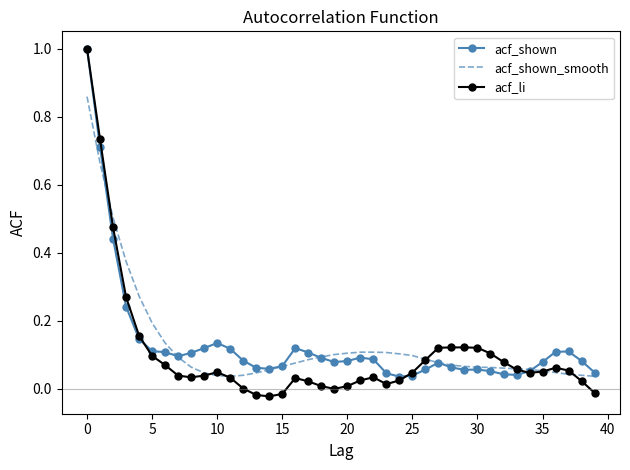

Which series has the widest spread of values?

acf_li